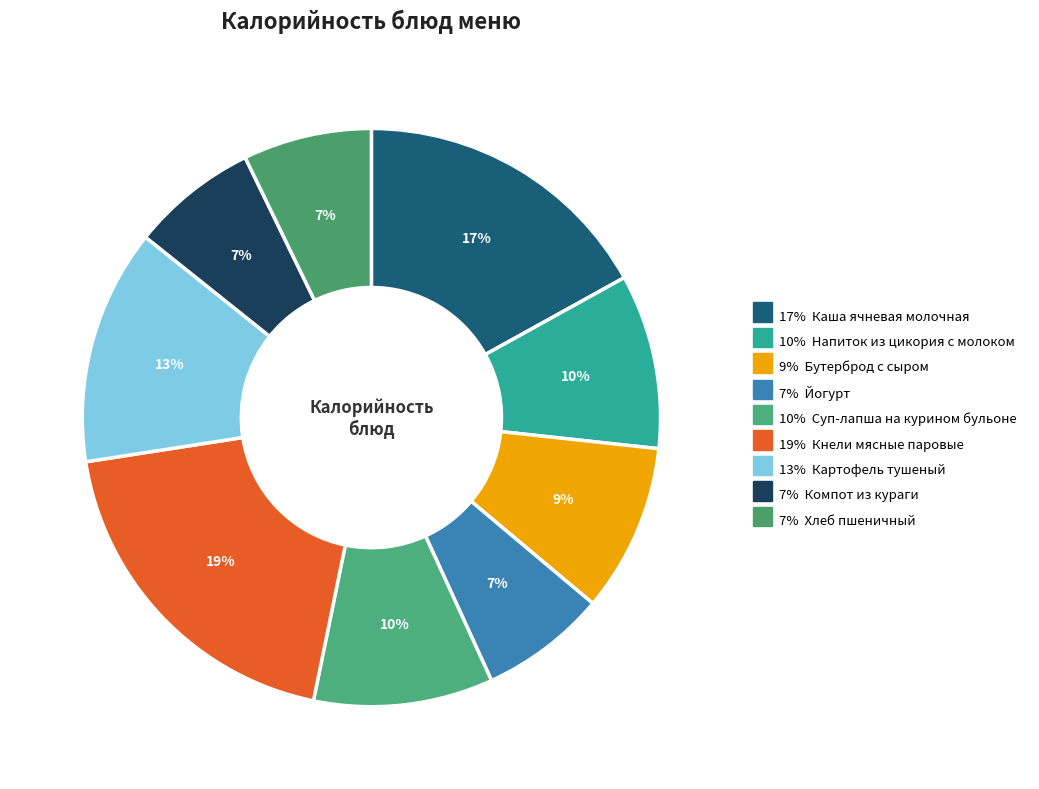

Count the number of slices in the pie.

9